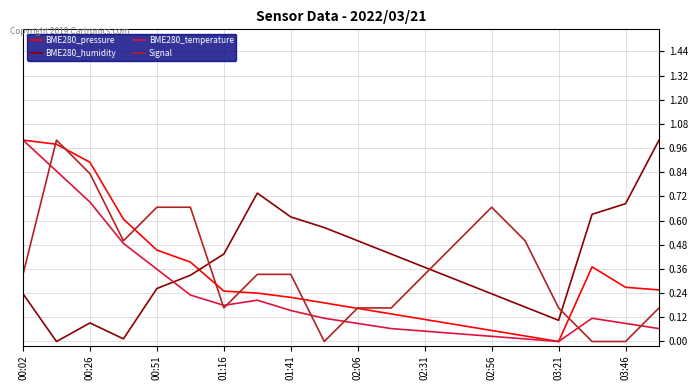

Is this an area chart (filled region under the line)?

No